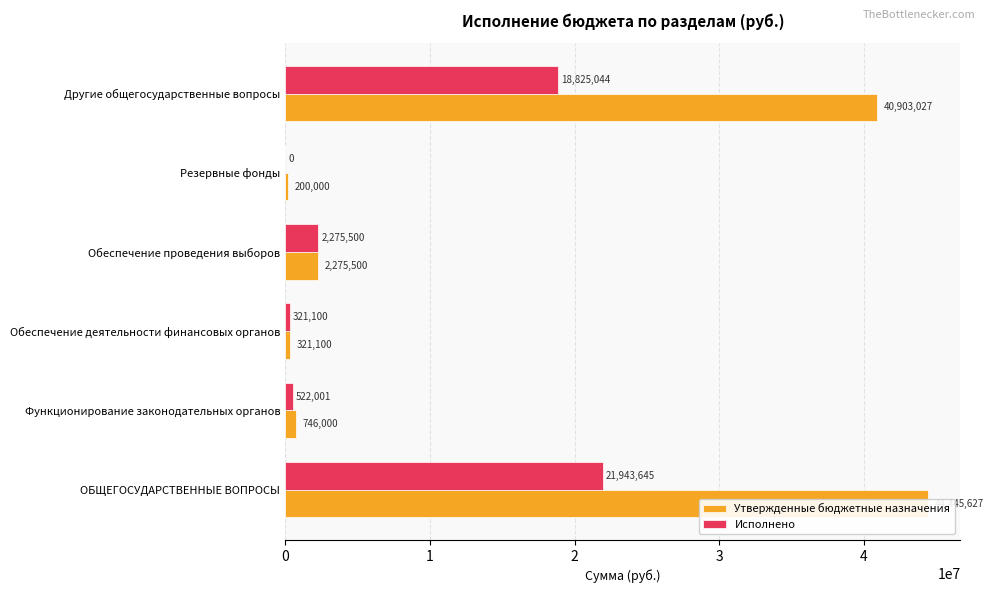

Rank the series at Другие общегосударственные вопросы from lowest to highest value.

Исполнено, Утвержденные бюджетные назначения